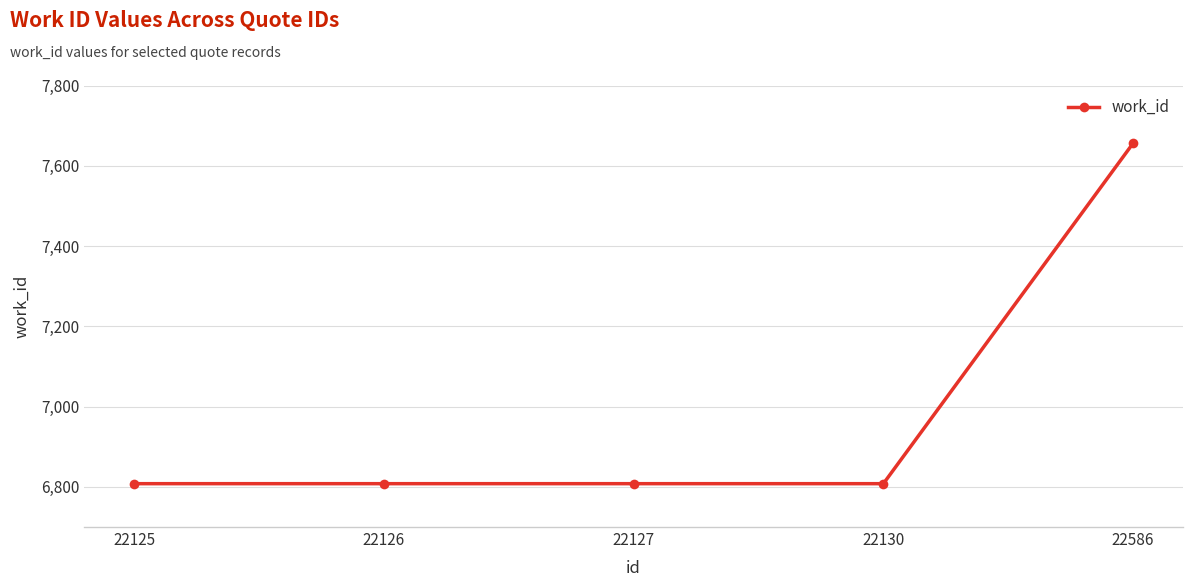

Is it true that the value at 22130 is 11260?

False